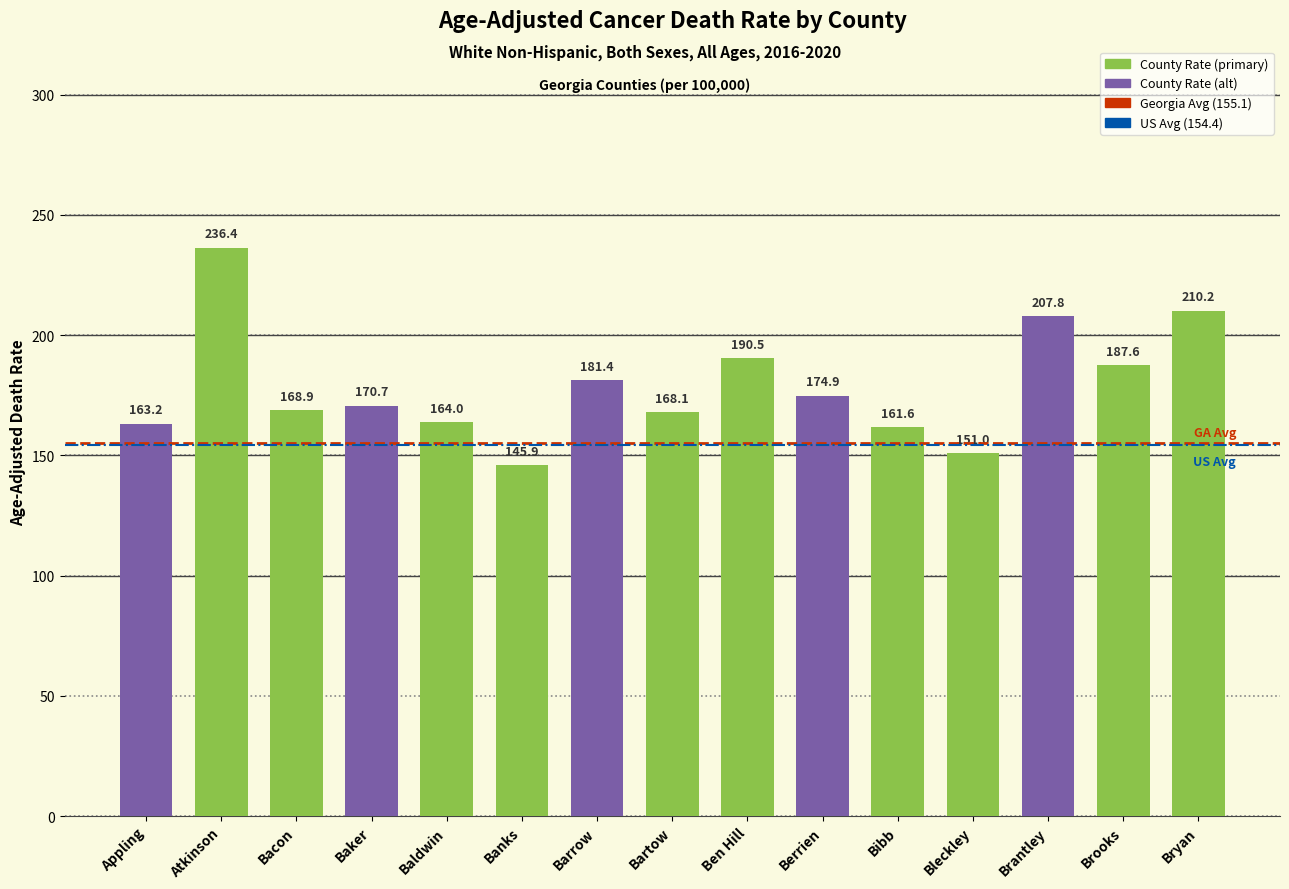

Is it true that the value at Bibb is 260.8?

False